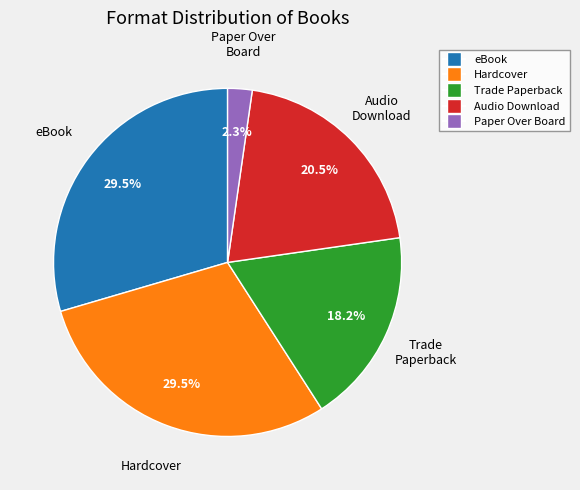

Does Hardcover account for over 50% of the chart?

No